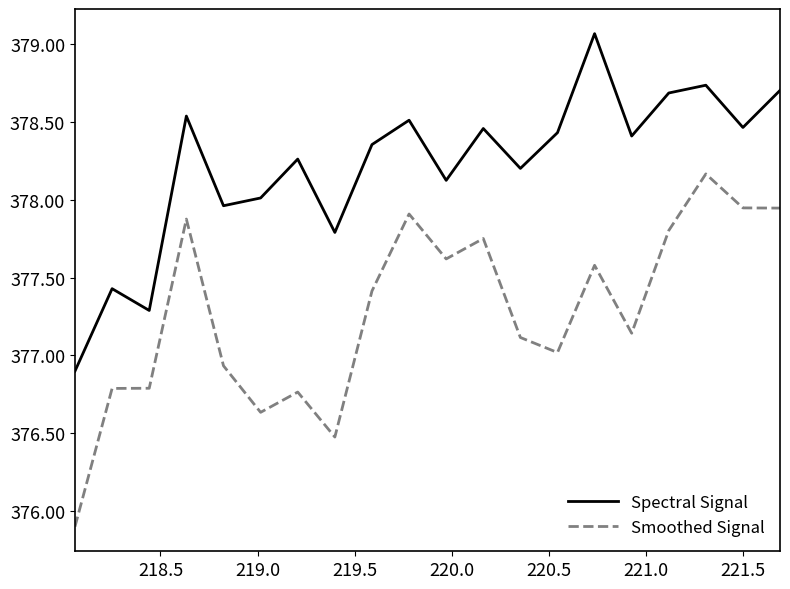

True or false: Smoothed Signal and Spectral Signal cross at least once.

False